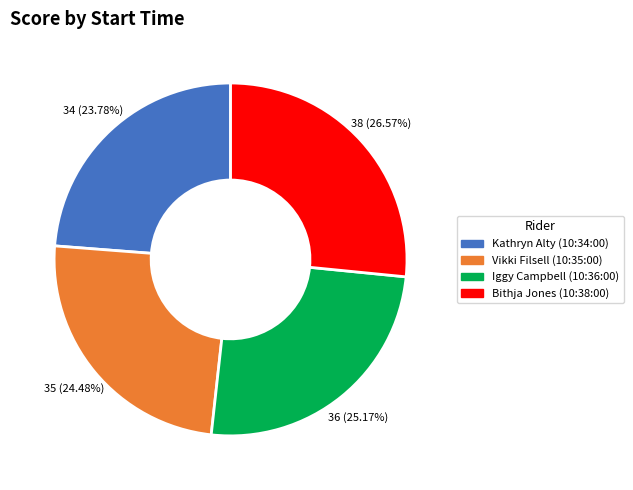

To the nearest percent, what portion does Iggy Campbell (10:36:00) represent?

25%